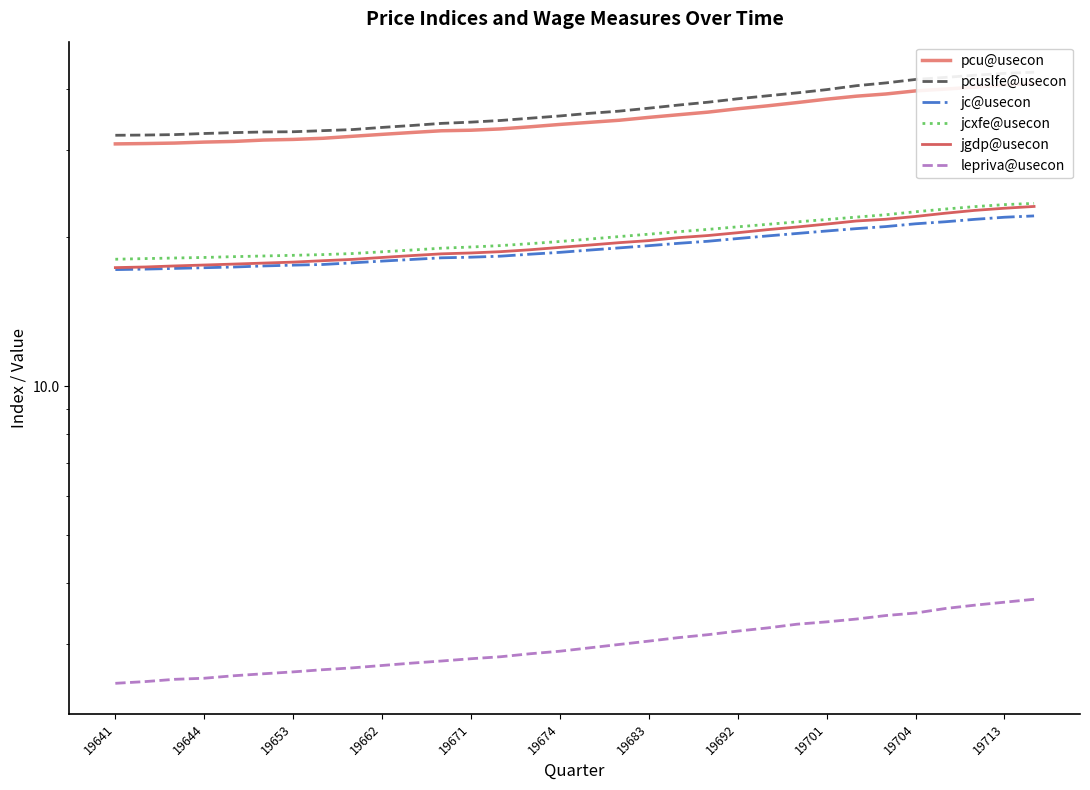

True or false: lepriva@usecon and jcxfe@usecon intersect in this chart.

False